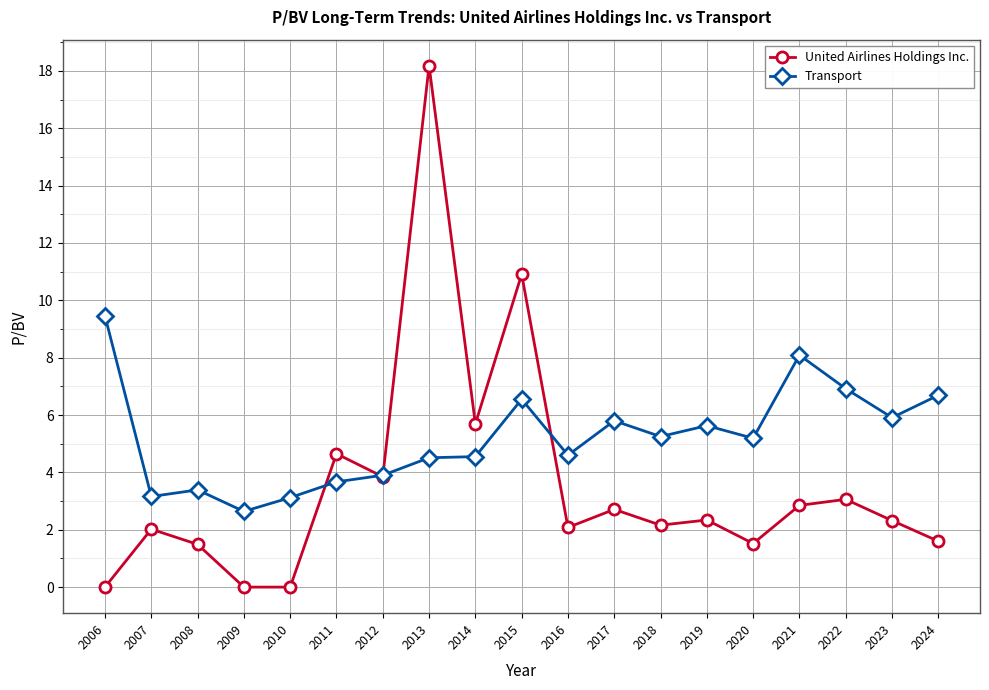

In Transport, how many points are lower than both neighbors (excluding endpoints)?

6